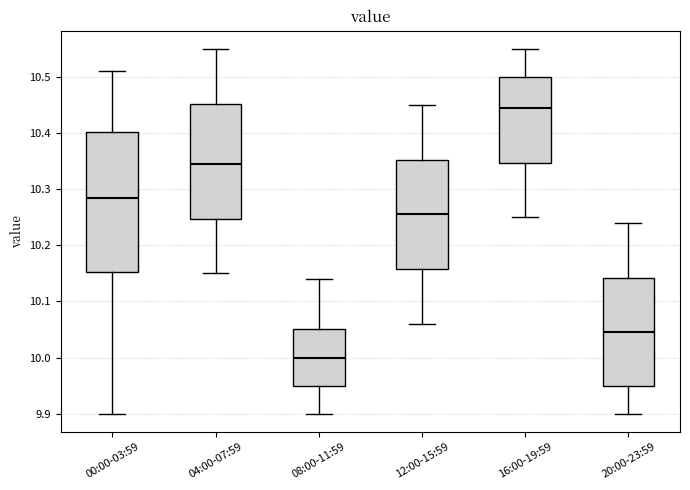

Which box has the highest median line?

16:00-19:59